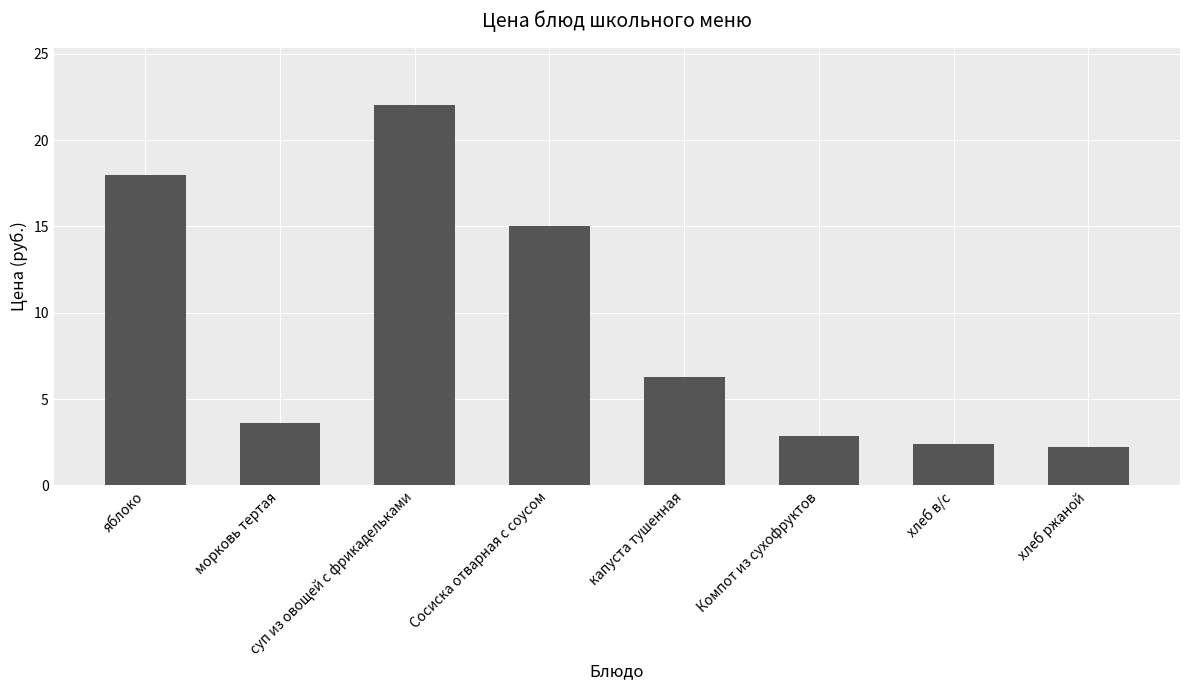

Reading left to right, extract all data points from this chart.

яблоко=18.0	морковь тертая=3.6	суп из овощей с фрикадельками=22.1	Сосиска отварная с соусом=15.1	капуста тушенная=6.3	Компот из сухофруктов=2.9	хлеб в/с=2.4	хлеб ржаной=2.2